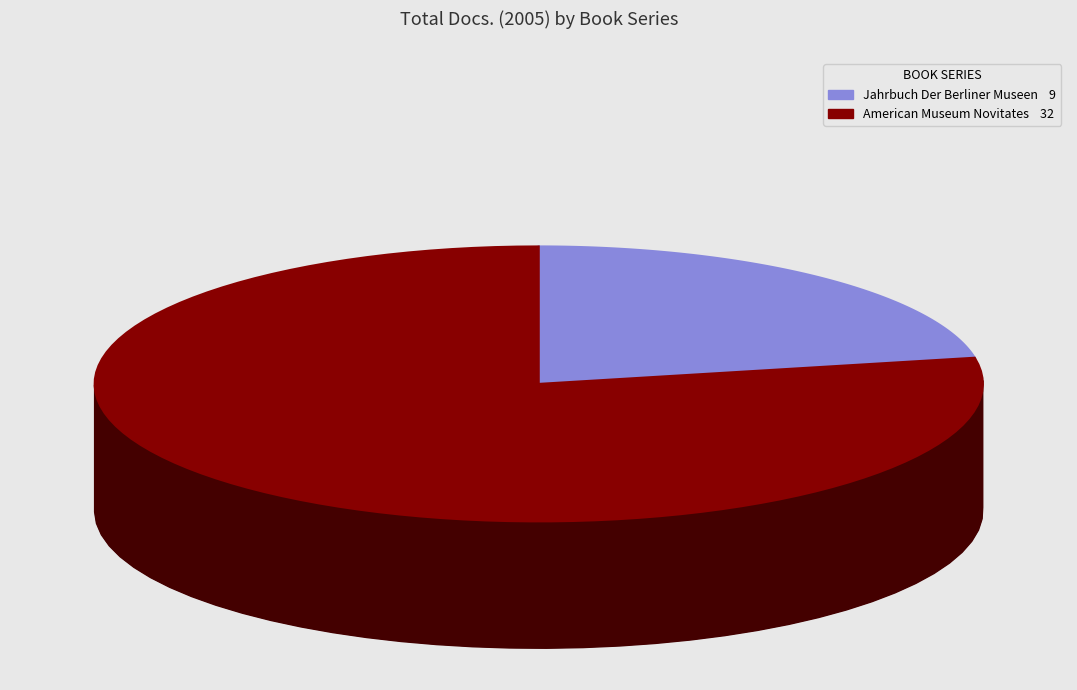

How many slices are in this pie chart?

2